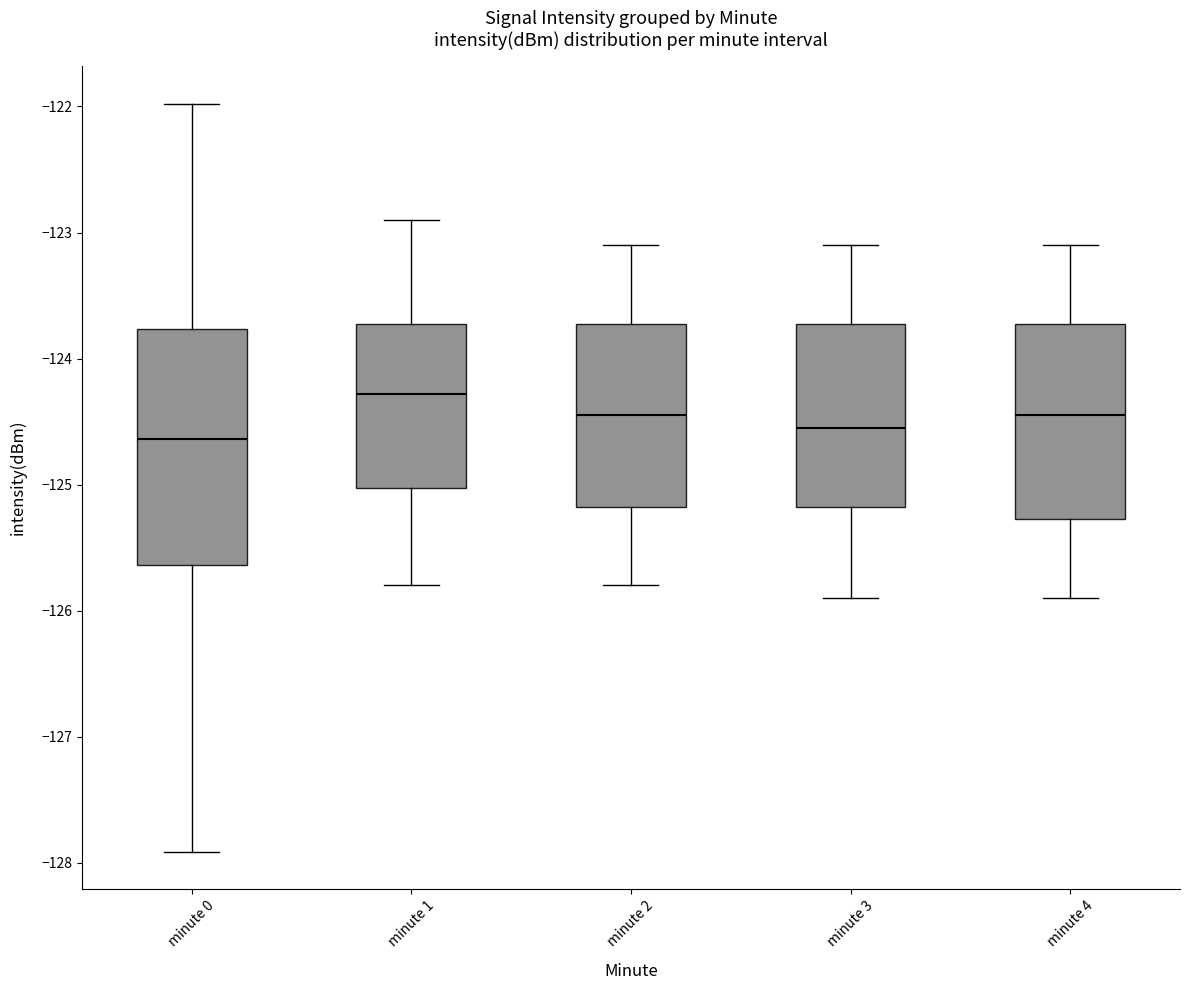

Where does the median line of the box for minute 1 sit on the y-axis? The values are not printed on the chart, so give them approximately, as read against the axis.

-124.3